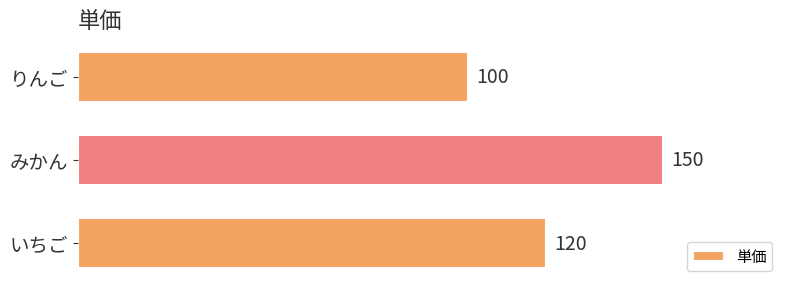

List the labels in order of value, smallest first.

りんご, いちご, みかん